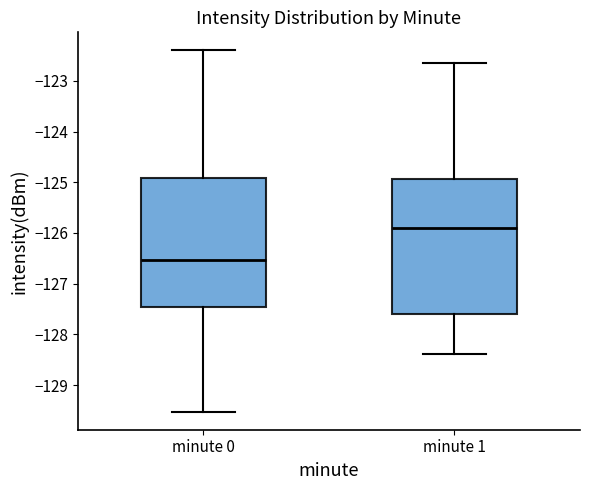

Comparing the boxes themselves (not the whiskers), which one is the tallest?

minute 1